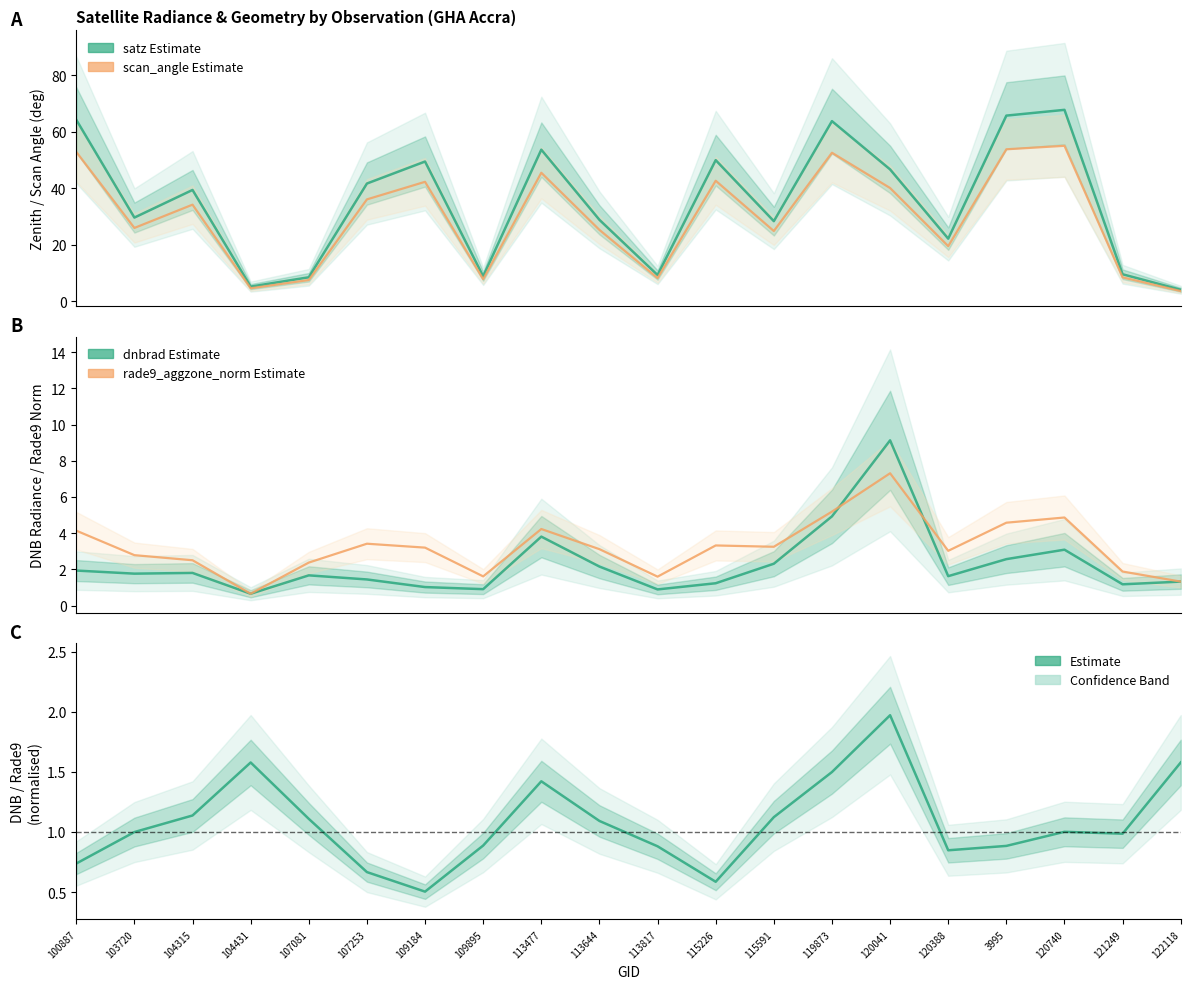

How many intersections are there between dnbrad/rade9 norm and dnbrad?

3